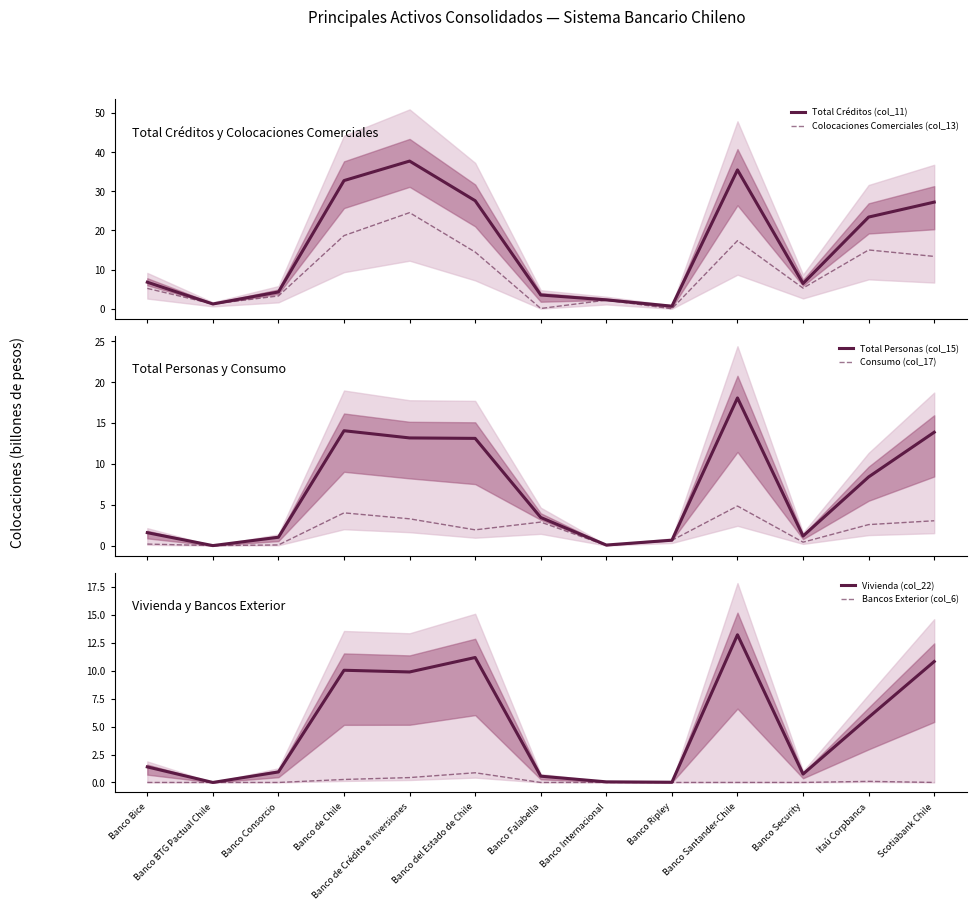

List the labels in order of Bancos Exterior (col_6) value, largest first.

Banco del Estado de Chile, Banco de Crédito e Inversiones, Banco de Chile, Itaú Corpbanca, Scotiabank Chile, Banco Santander-Chile, Banco Security, Banco Bice, Banco BTG Pactual Chile, Banco Consorcio, Banco Falabella, Banco Internacional, Banco Ripley